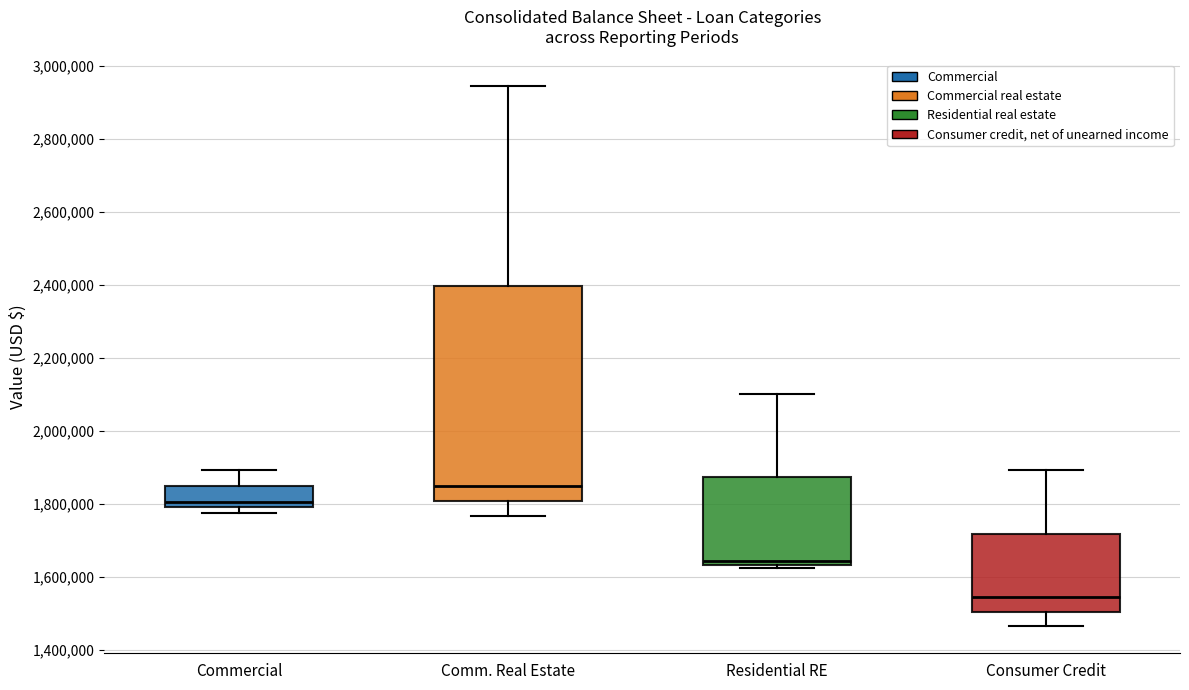

Reading left to right, transcribe this box plot: for each box, give where its median line is, the range the box spans, and where its two whiskers end, as read against the y-axis. The values are not printed on the chart, so give them approximately, as read against the axis.

Commercial: median 1800000 (just above the box's lower edge), box 1800000 to 1840000, whiskers 1780000 to 1900000
Comm. Real Estate: median 1840000, box 1800000 to 2400000, whiskers 1760000 to 2940000
Residential RE: median 1640000 (just above the box's lower edge), box 1640000 to 1880000, whiskers 1620000 to 2100000
Consumer Credit: median 1540000, box 1500000 to 1720000, whiskers 1460000 to 1900000